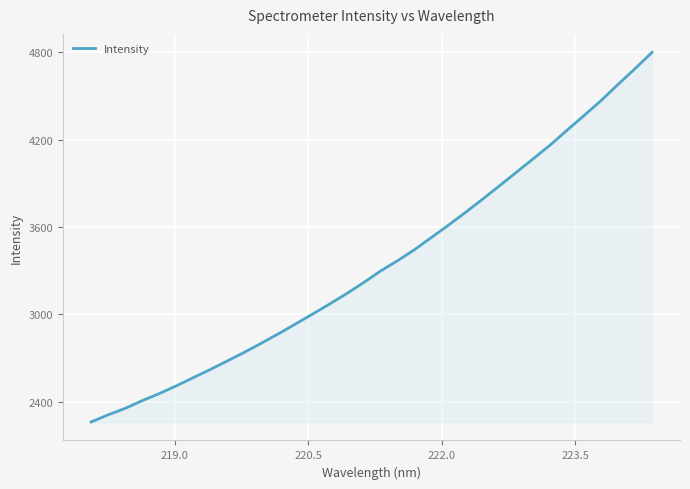

What is the difference between the maximum and minimum values?

2539.8